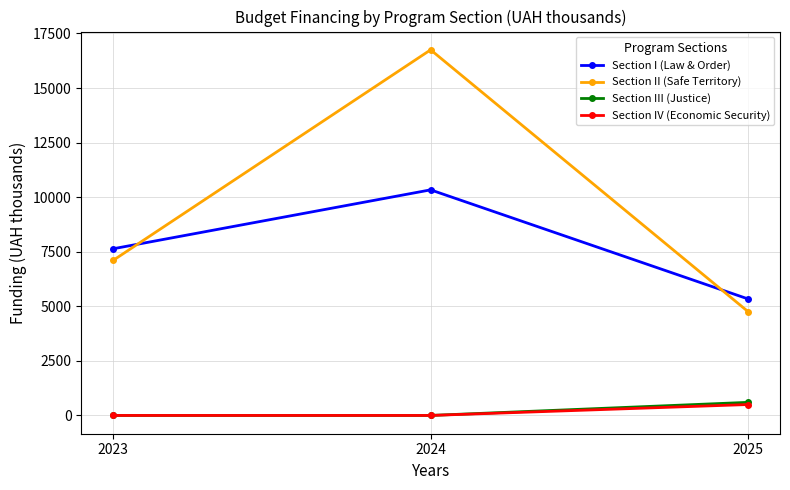

What is the value of the Section II (Safe Territory) point at the 3rd from the left?

4750